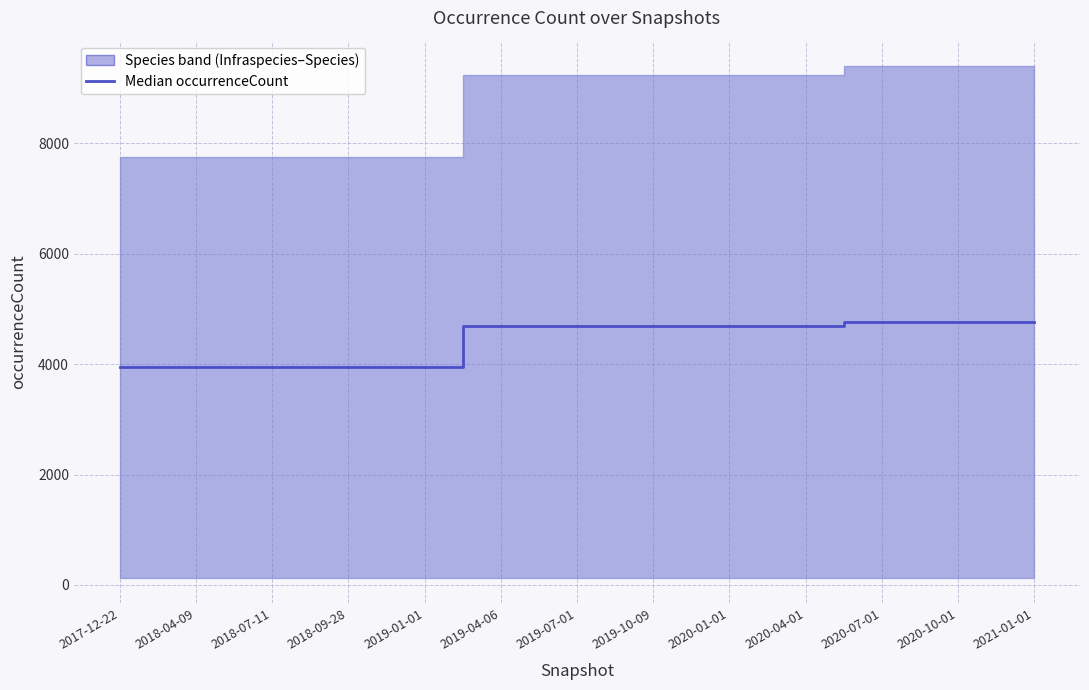

Which has a higher value, 2019-10-09 or 2019-01-01?

2019-10-09